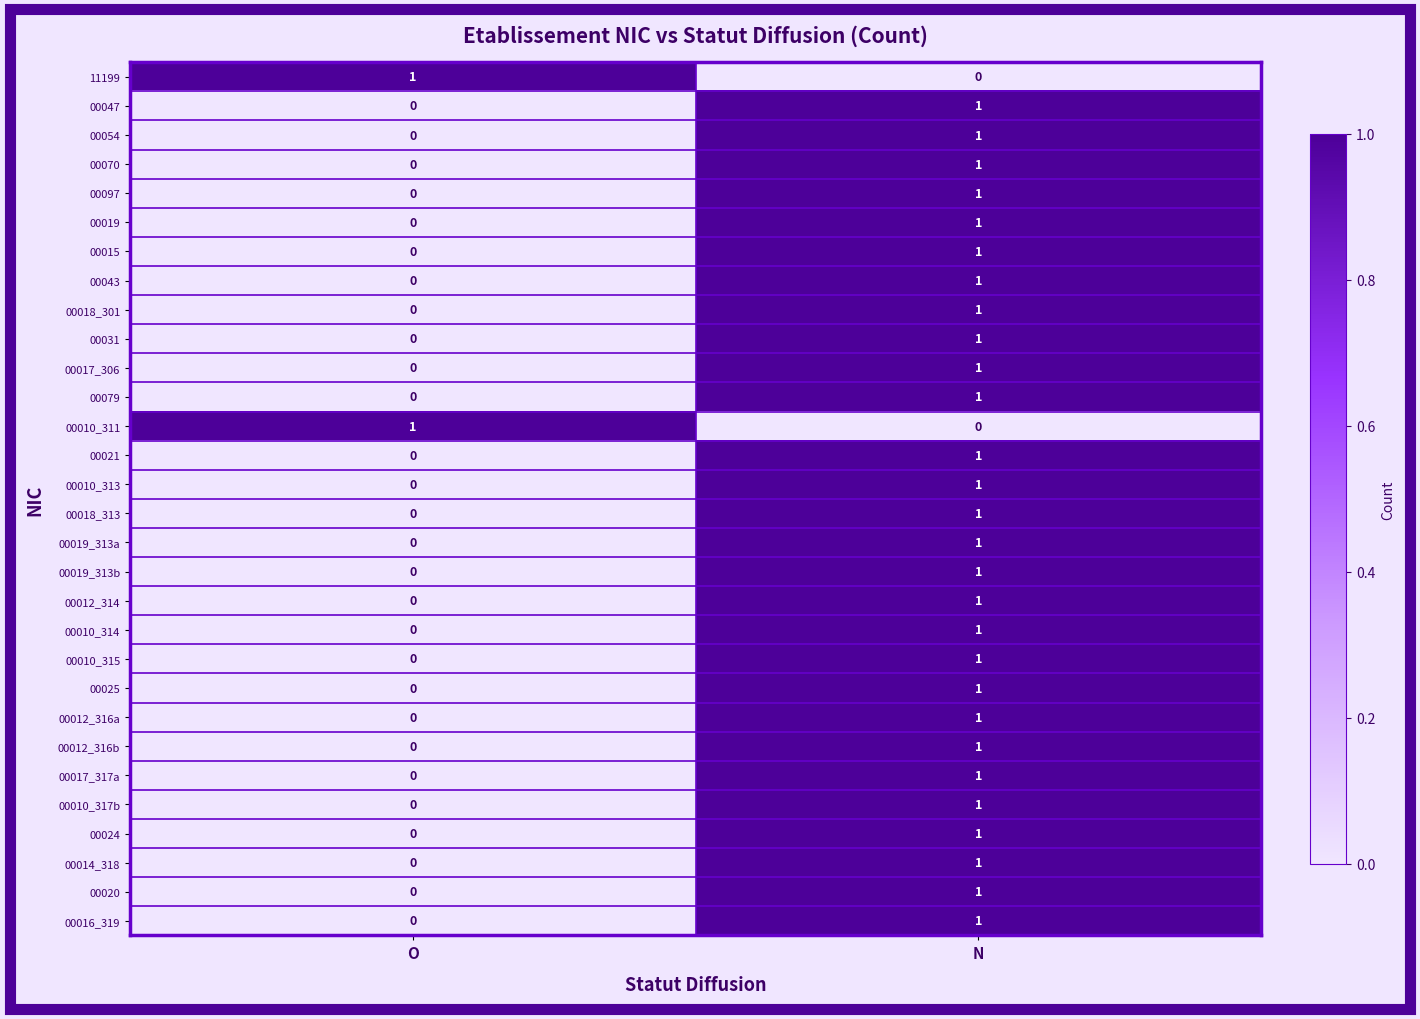

At which category is the sum across all series the highest?

N